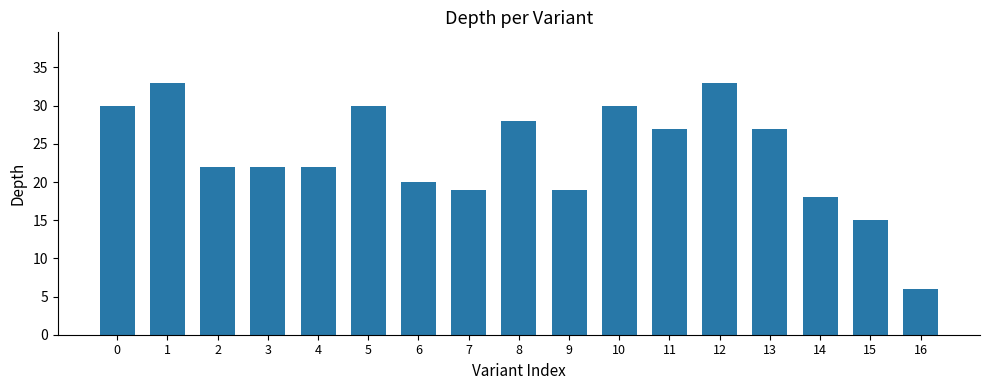

What is the change in value from 1 to 16?

-27